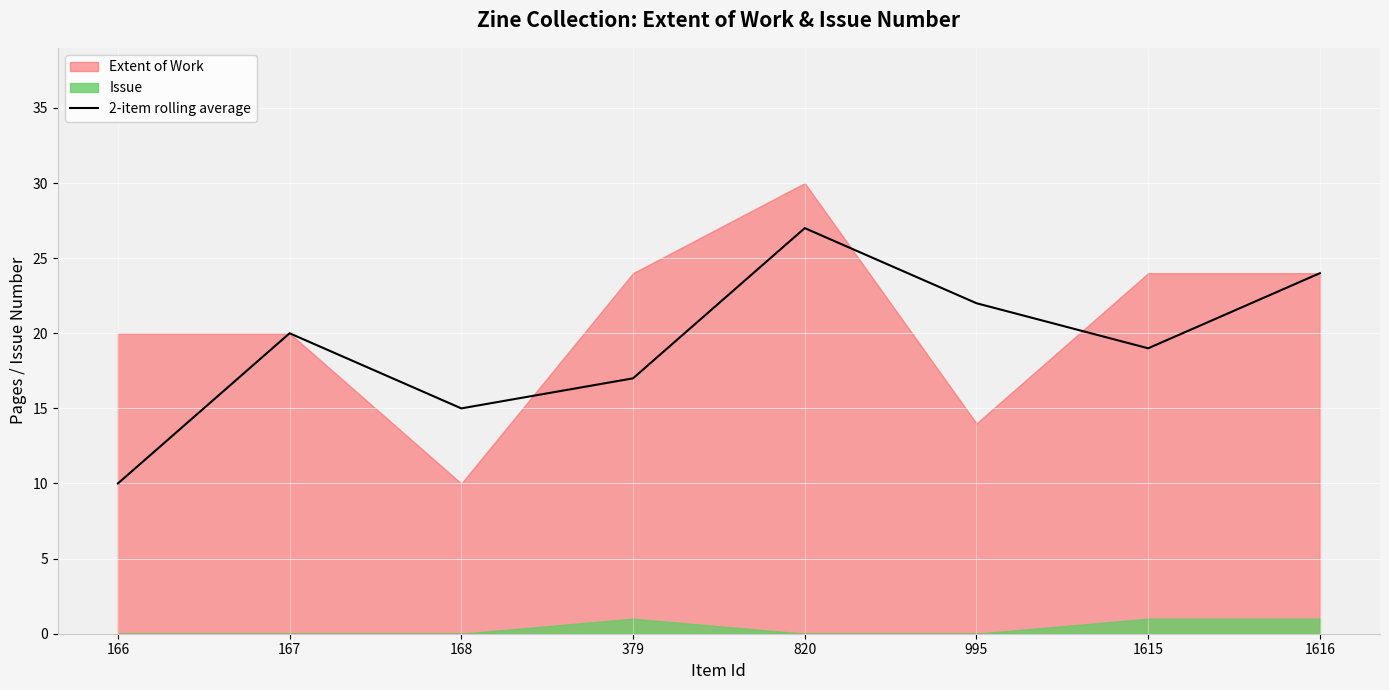

Where is the data nearest to the value 18?

379